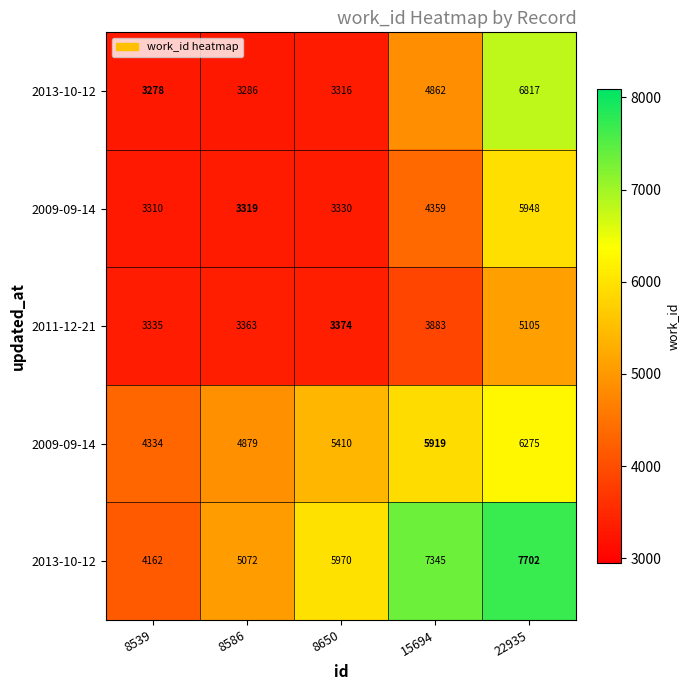

Which label corresponds to the largest value in the chart?

22935